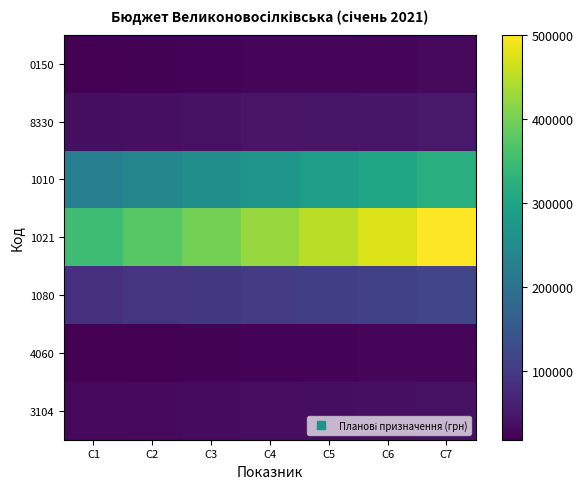

Reading left to right, what are all the values shown in this chart?

0150: C1=19600.0	C2=21000.0	C3=22400.0	C4=23800.0	C5=25200.0	C6=26600.0	C7=28000.0
8330: C1=35210.0	C2=37725.0	C3=40240.0	C4=42755.0	C5=45270.0	C6=47785.0	C7=50300.0
1010: C1=224000.0	C2=240000.0	C3=256000.0	C4=272000.0	C5=288000.0	C6=304000.0	C7=320000.0
1021: C1=350000.0	C2=375000.0	C3=400000.0	C4=425000.0	C5=450000.0	C6=475000.0	C7=500000.0
1080: C1=83692.0	C2=89670.0	C3=95648.0	C4=101626.0	C5=107604.0	C6=113582.0	C7=119560.0
4060: C1=17962.0	C2=19245.0	C3=20528.0	C4=21811.0	C5=23094.0	C6=24377.0	C7=25660.0
3104: C1=28000.0	C2=30000.0	C3=32000.0	C4=34000.0	C5=36000.0	C6=38000.0	C7=40000.0